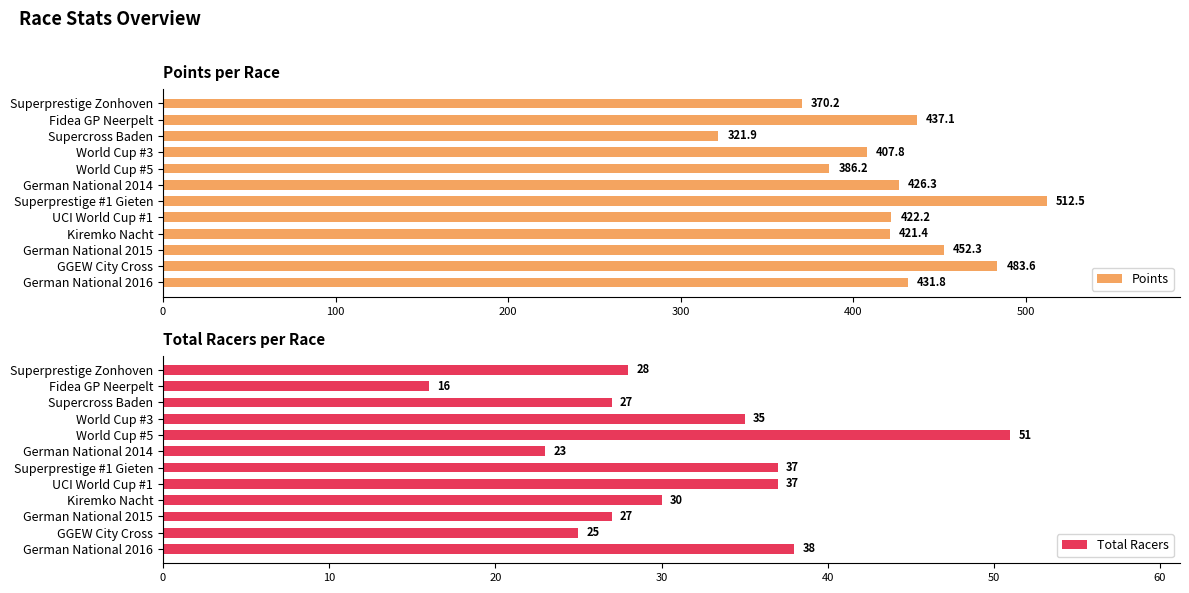

Where is Points nearest to the value 417?

Kiremko Nacht